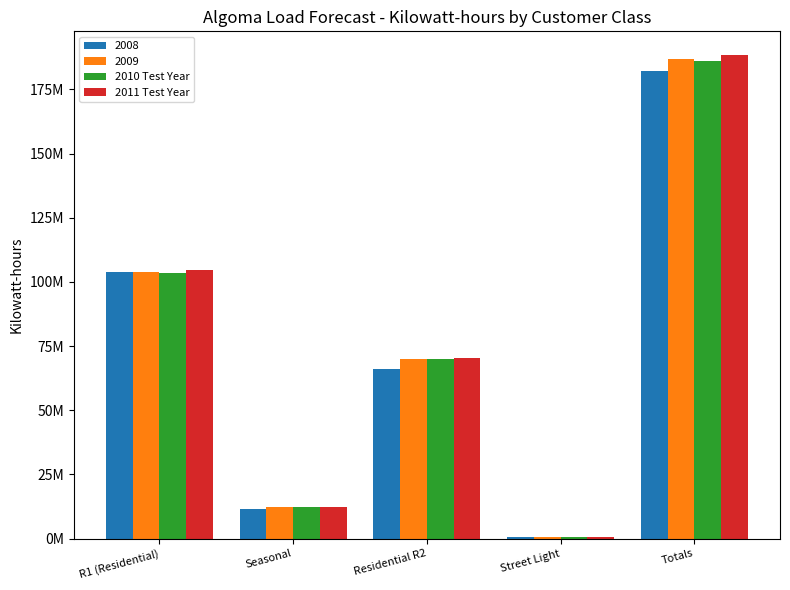

Does the chart contain any negative values?

No